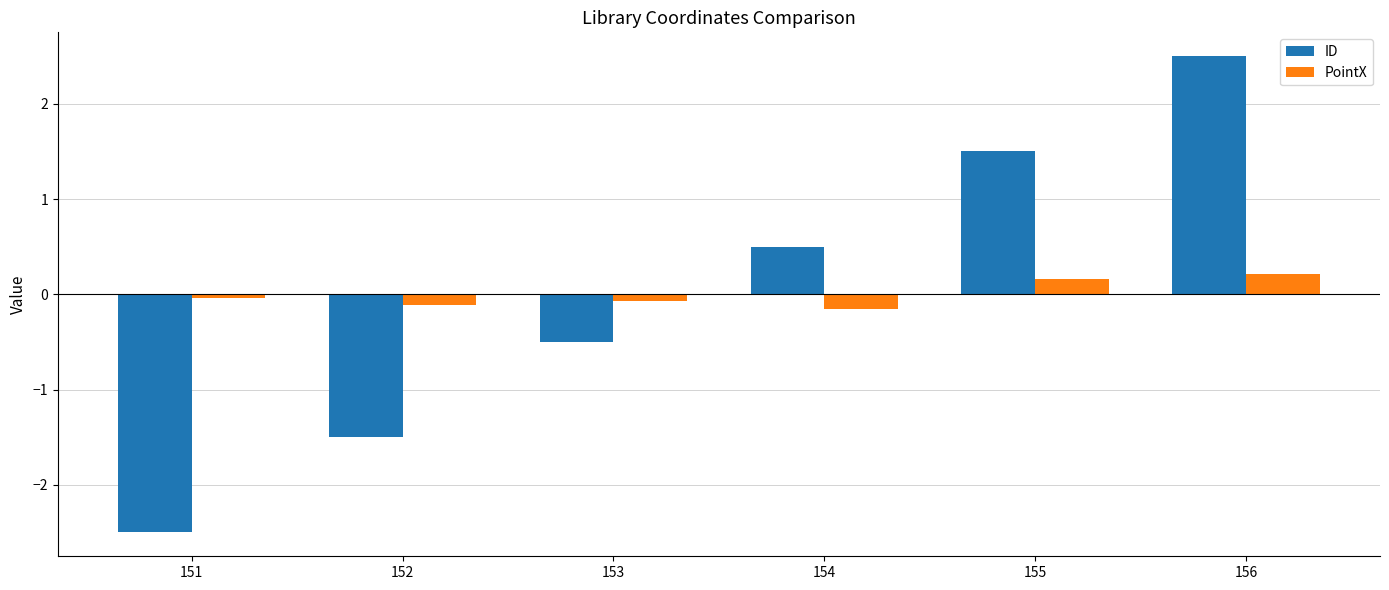

What is the minimum value for PointX?

-0.2